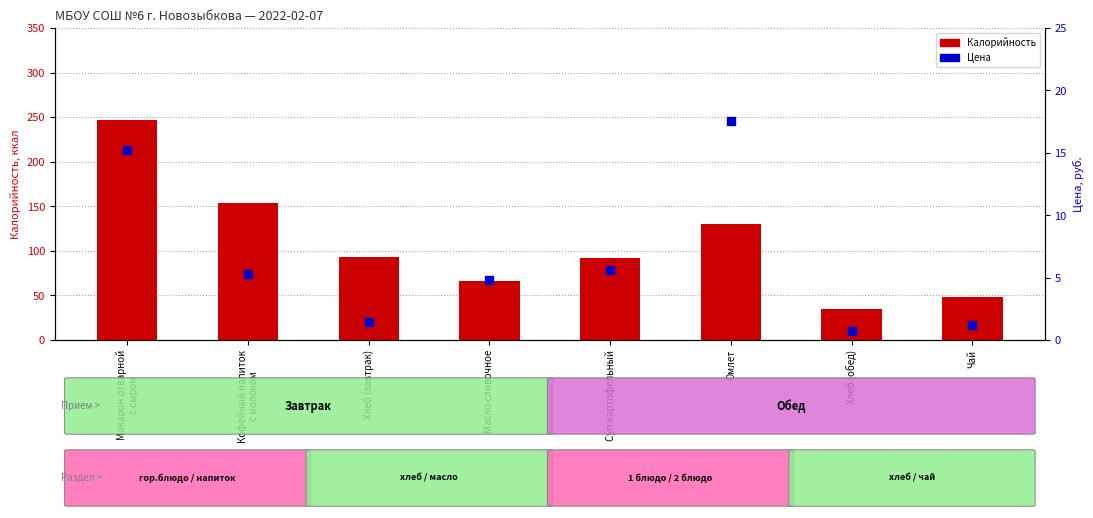

Which series contains the highest Y value?

Калорийность